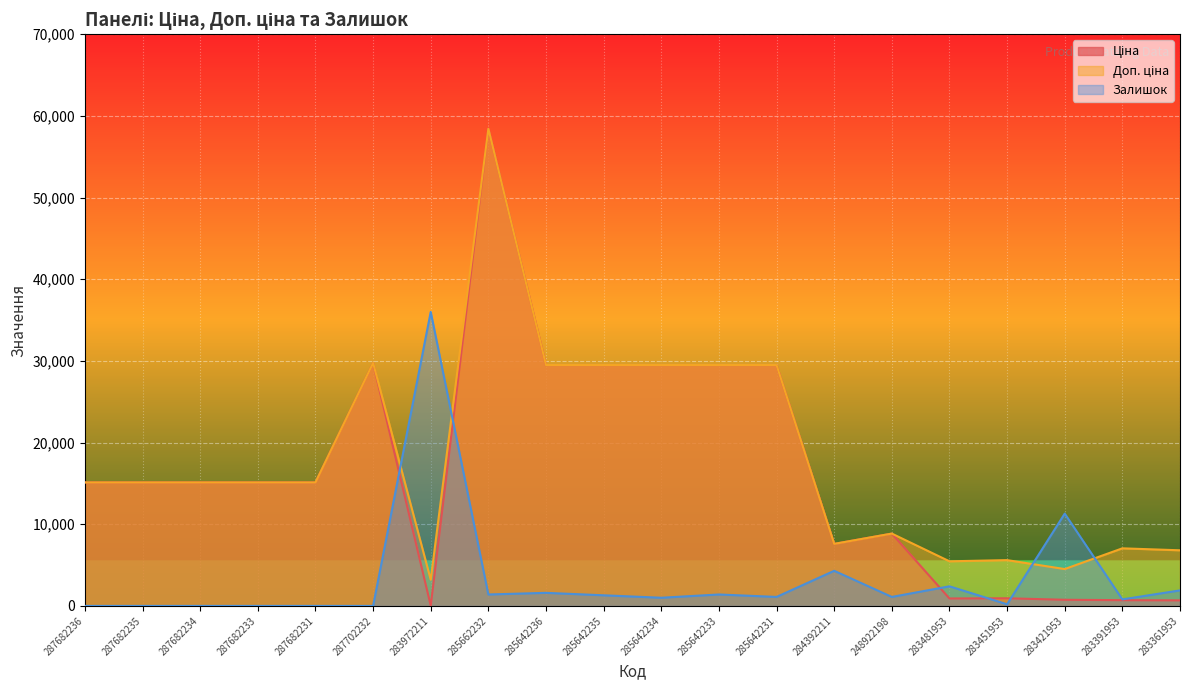

List the series in order of their peak value, lowest first.

Залишок, Ціна, Доп. ціна